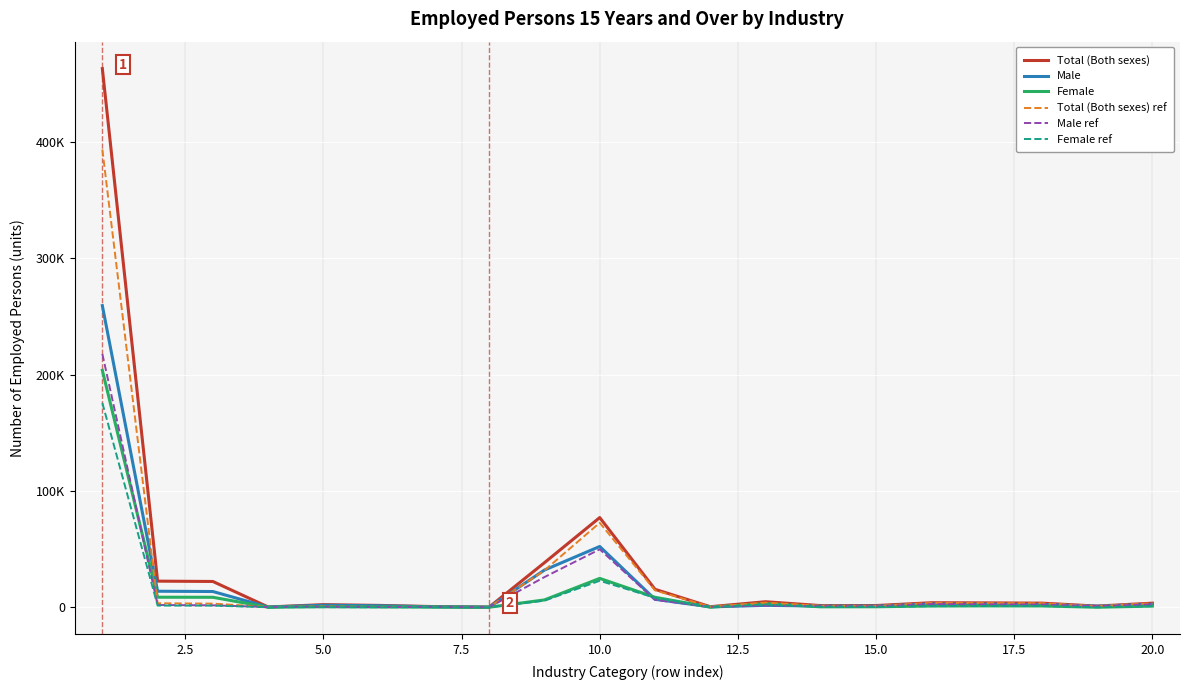

True or false: Total (Both sexes) and Male ref cross at least once.

False